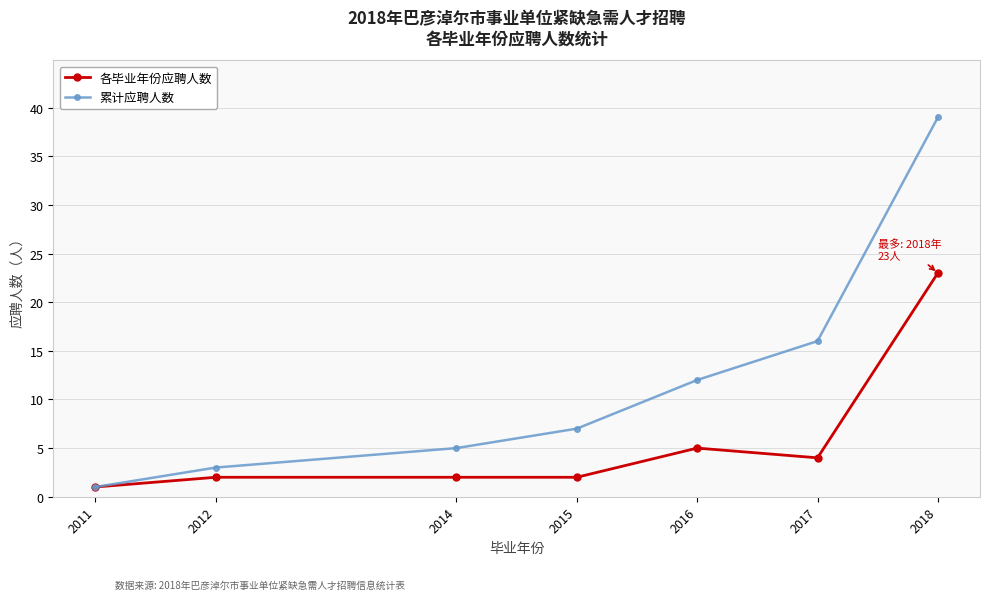

What is the minimum value for 各毕业年份应聘人数?

1